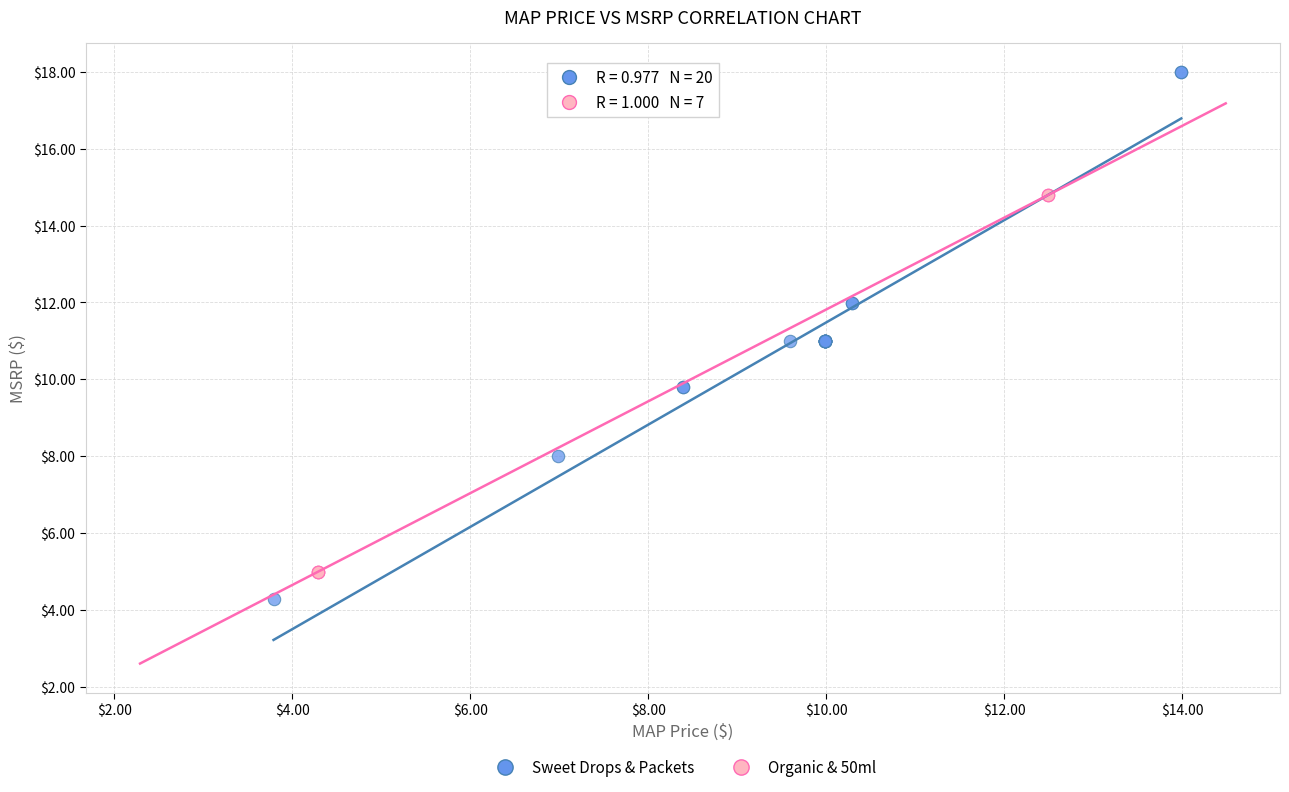

Which series reaches the maximum Y coordinate?

Sweet Drops & Packets